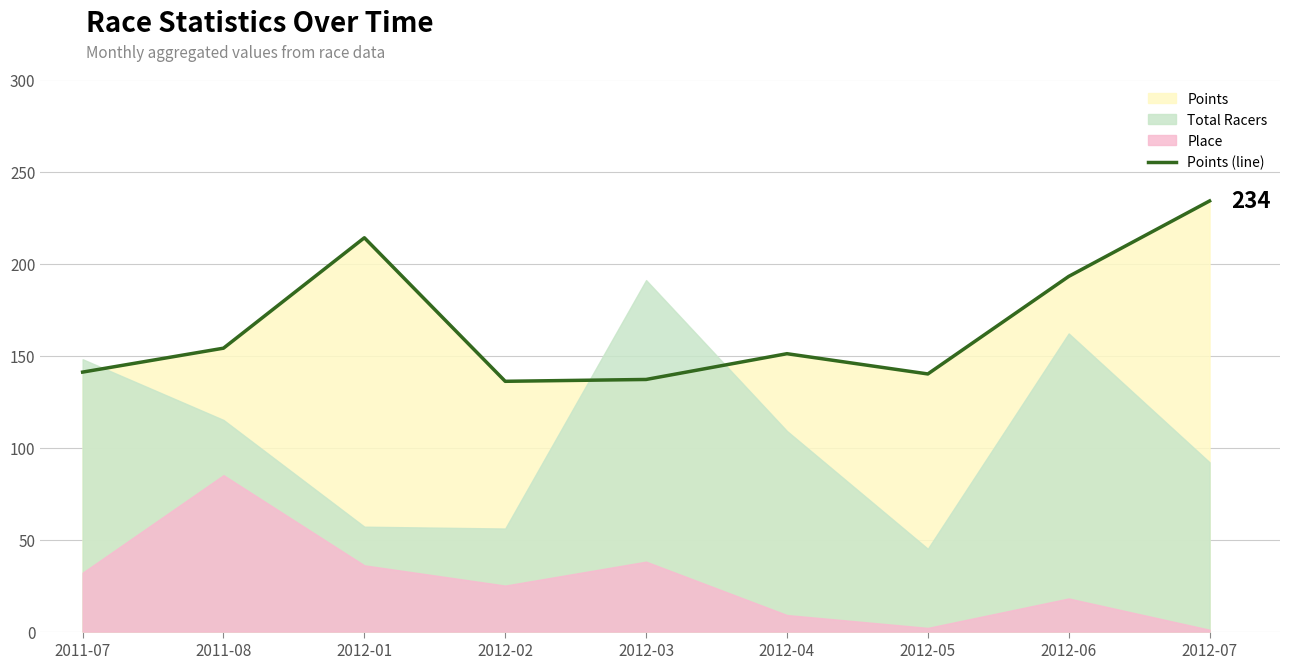

Rank the categories by value from highest to lowest.

2012-07, 2012-01, 2012-06, 2011-08, 2012-04, 2011-07, 2012-05, 2012-03, 2012-02